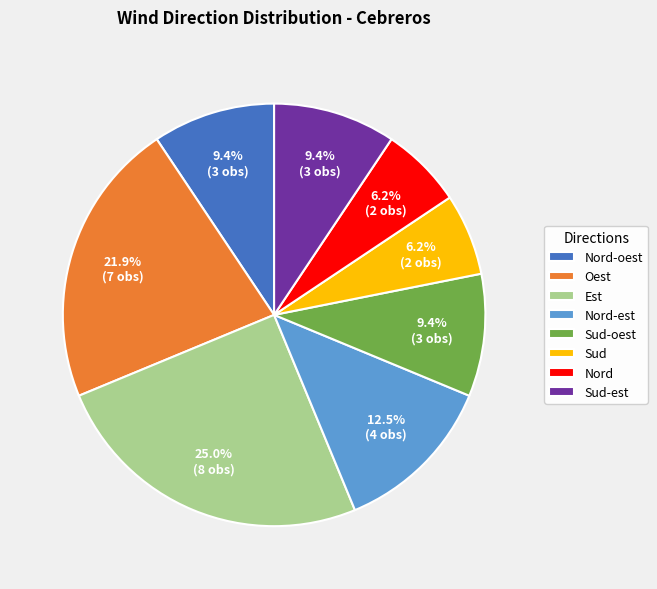

What is the largest slice in the pie chart?

Est